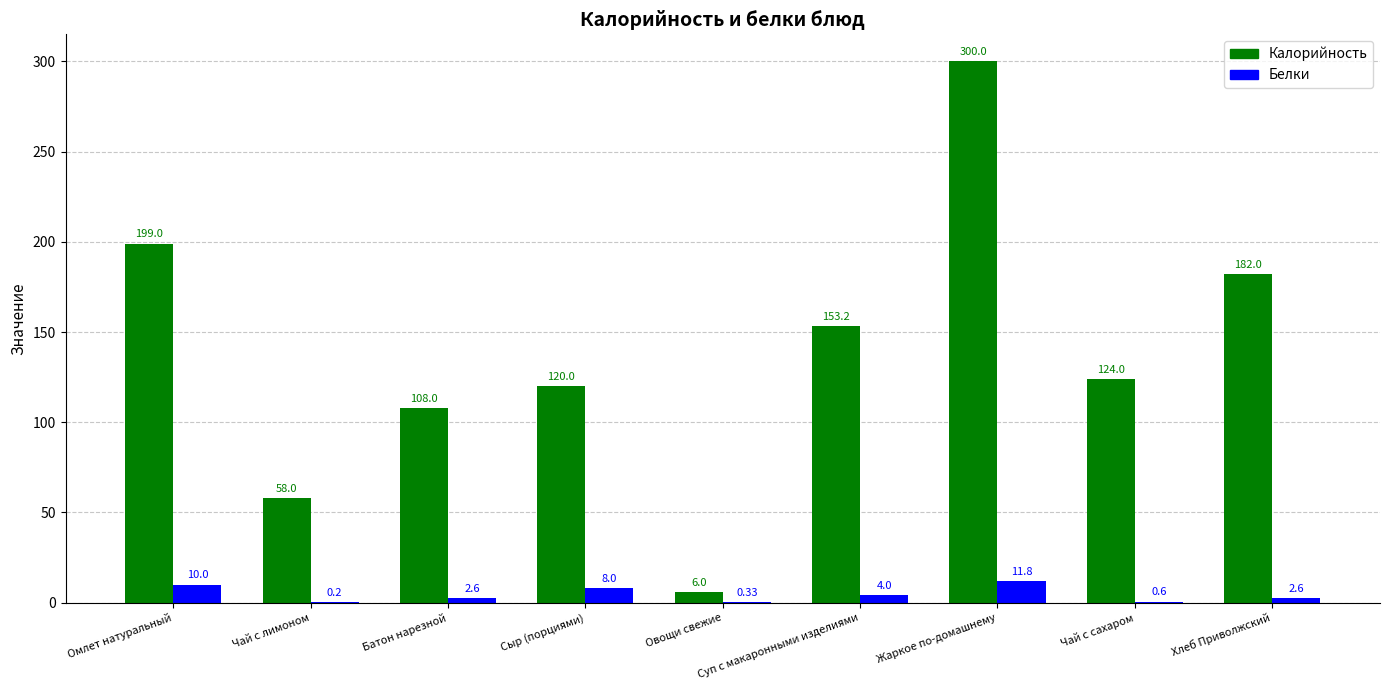

What is the average value of the Калорийность series?

138.9